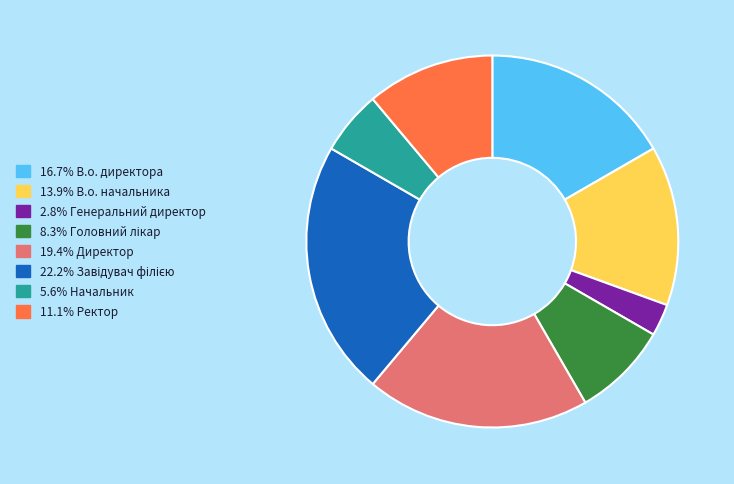

Does any single category account for the majority?

No